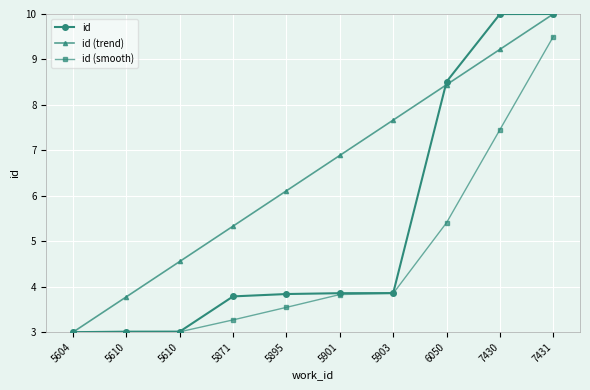

True or false: id (trend) and id intersect in this chart.

True